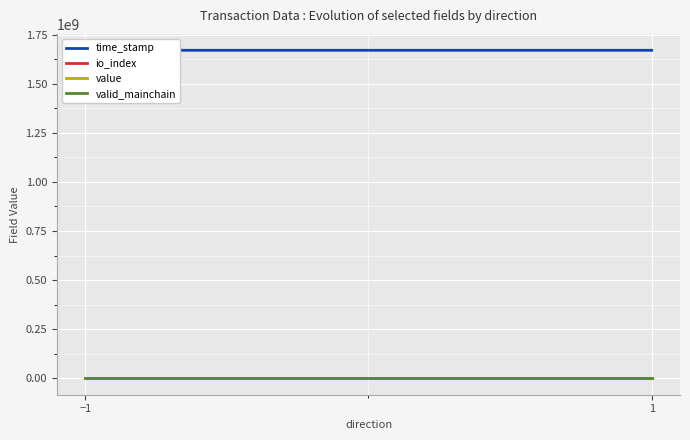

What is the average value of the value series?

24.5